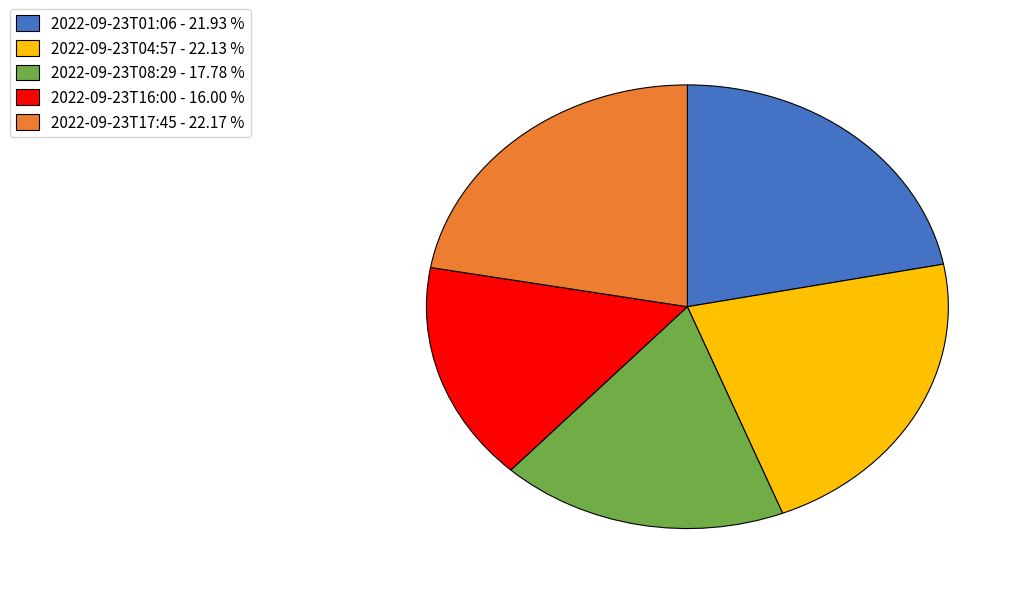

Do 2022-09-23T16:00 and 2022-09-23T04:57 together represent more than half of the pie?

No